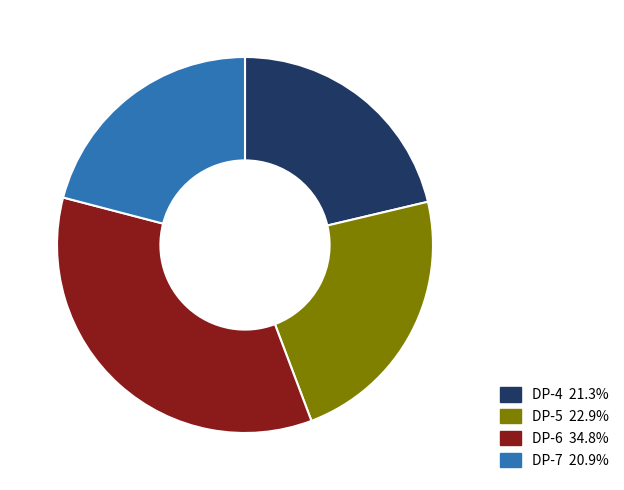

Is it true that DP-6 is 25% of the pie?

False